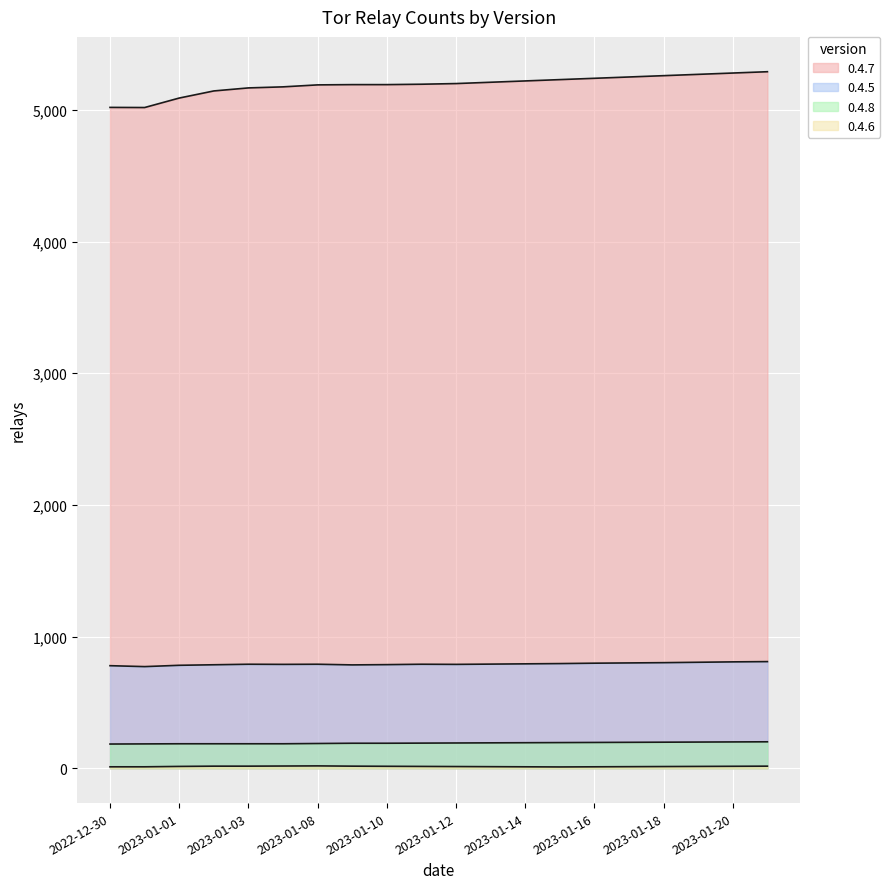

Rank the series by their maximum value, from lowest to highest.

0.4.6, 0.4.8, 0.4.5, 0.4.7